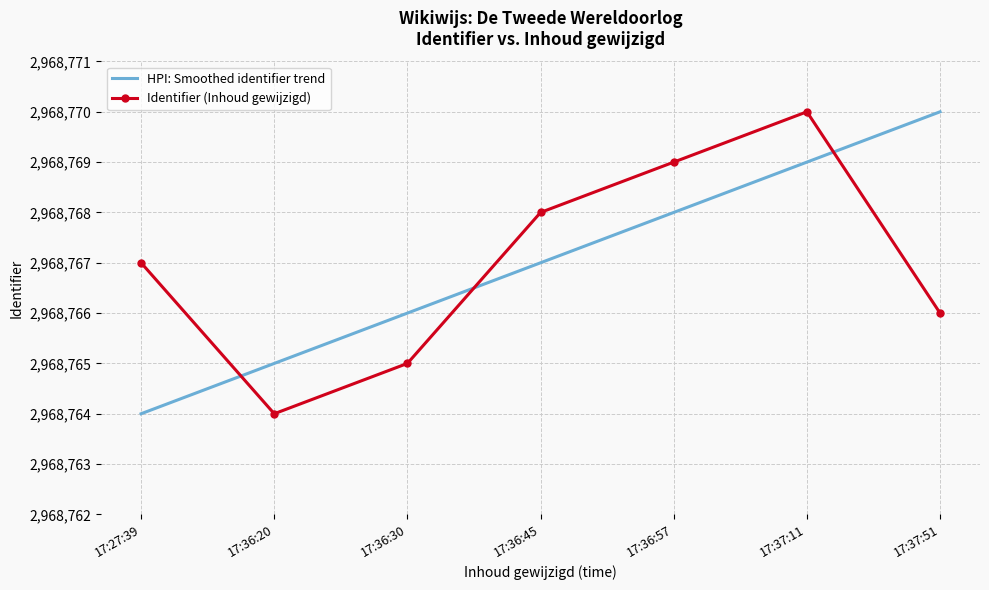

List the labels in order of Identifier (Inhoud gewijzigd) value, smallest first.

17:36:20, 17:36:30, 17:37:51, 17:27:39, 17:36:45, 17:36:57, 17:37:11